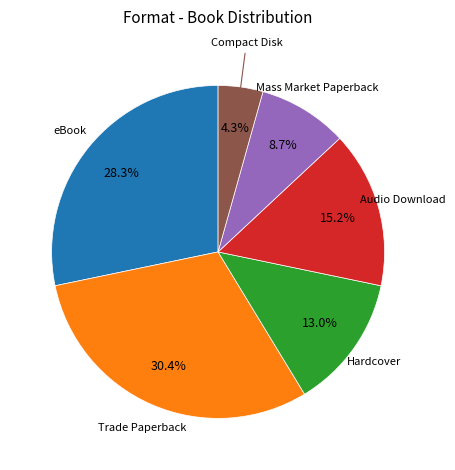

Is there any slice that represents more than half of the pie?

No